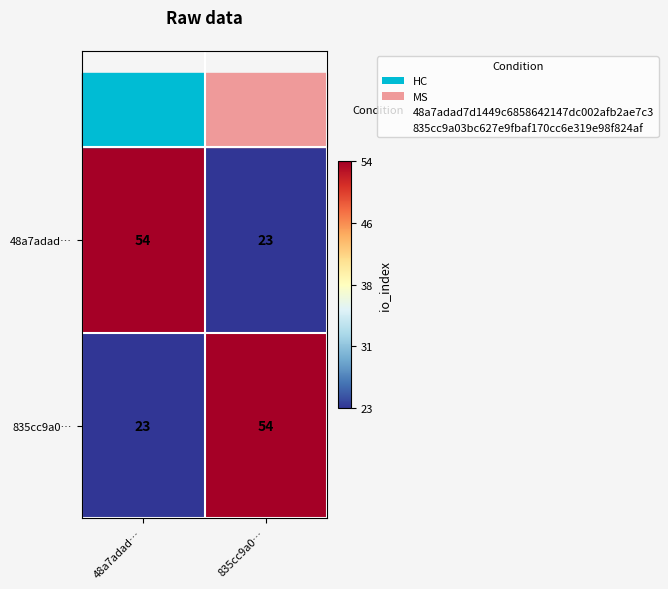

What is the spread (max minus min) of values at 48a7adad…?

31